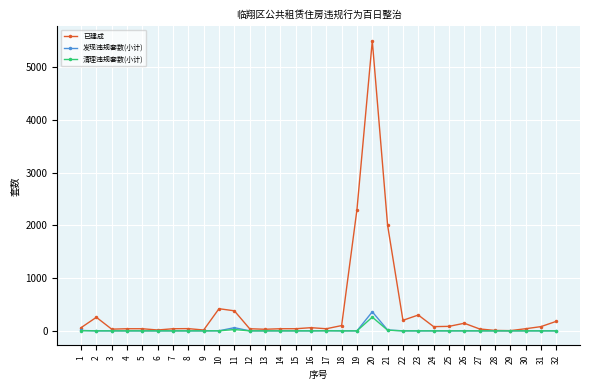

What is the total value across all series at 18?

100